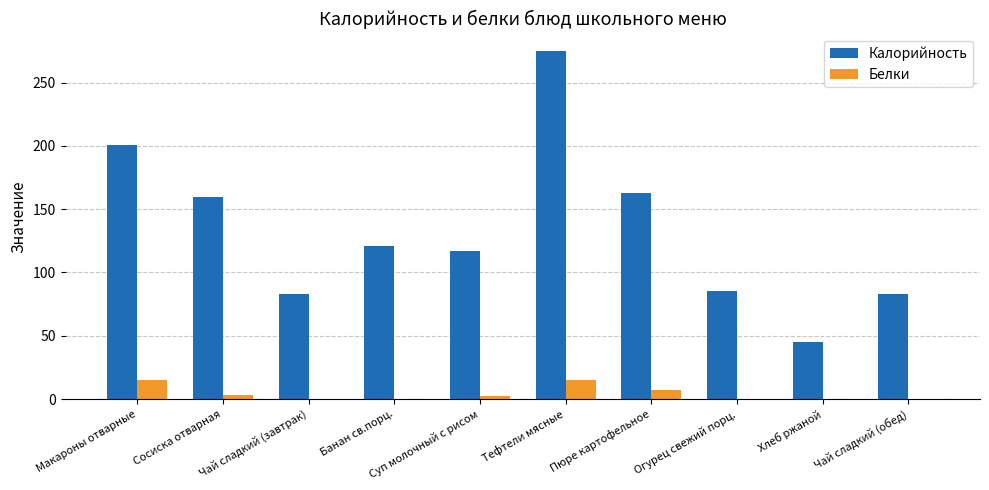

What is the sum of all Белки values?

42